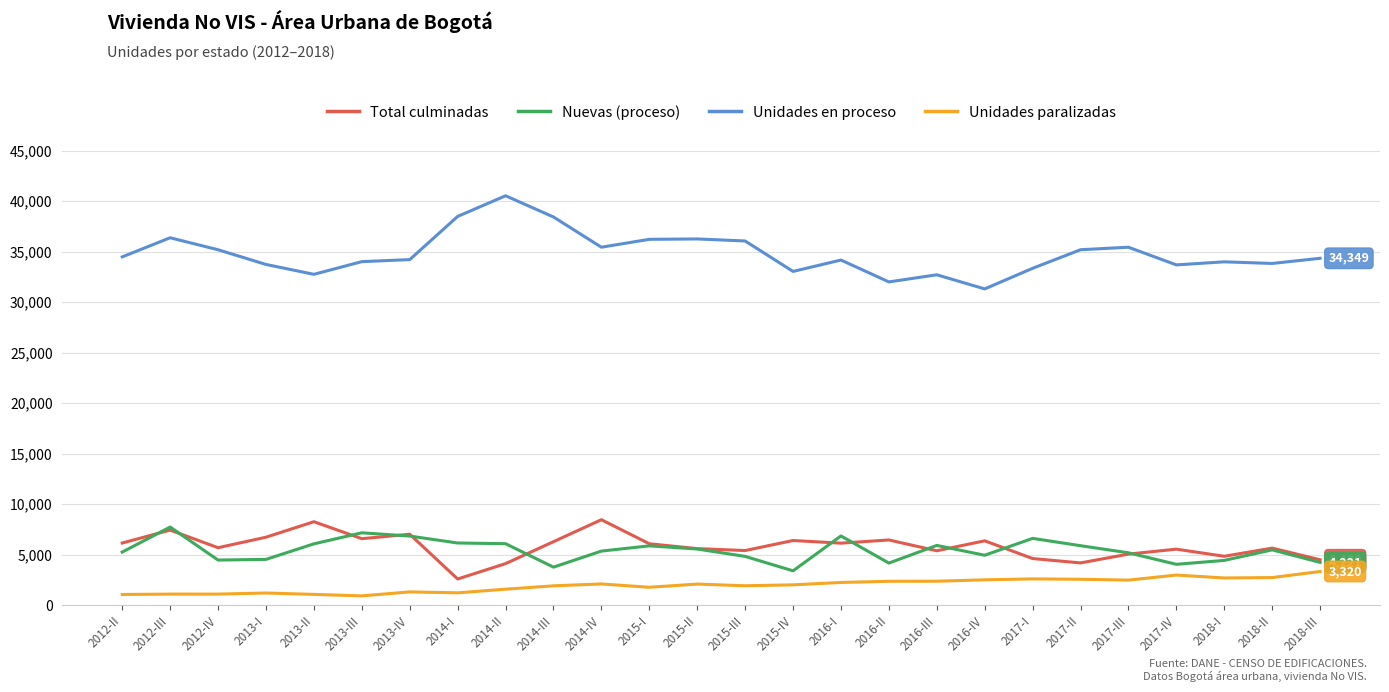

How many lines are shown in the chart?

4